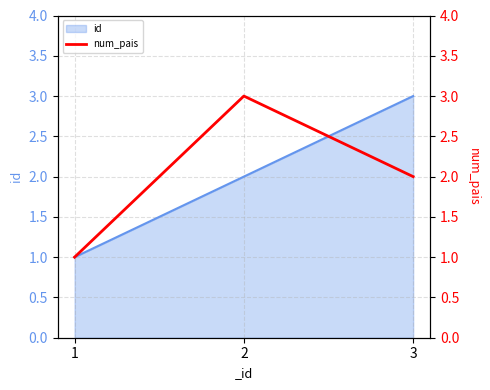

Which category has the highest value in the id series?

3